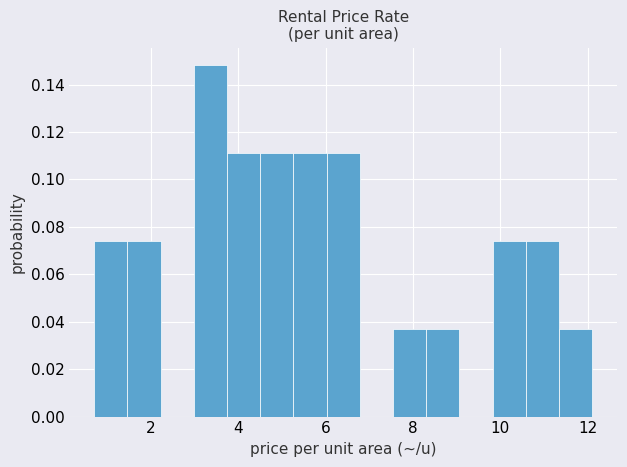

Read against the x-axis, roughly where is the centre of the tallest bar?

3.4